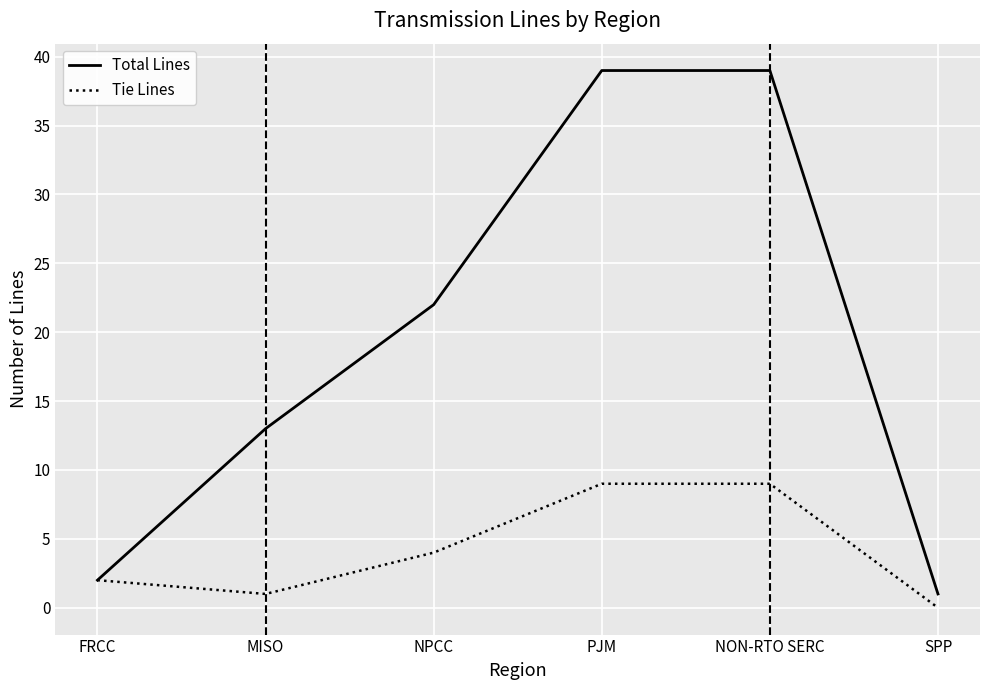

What is the difference between the Total Lines values at FRCC and SPP?

1